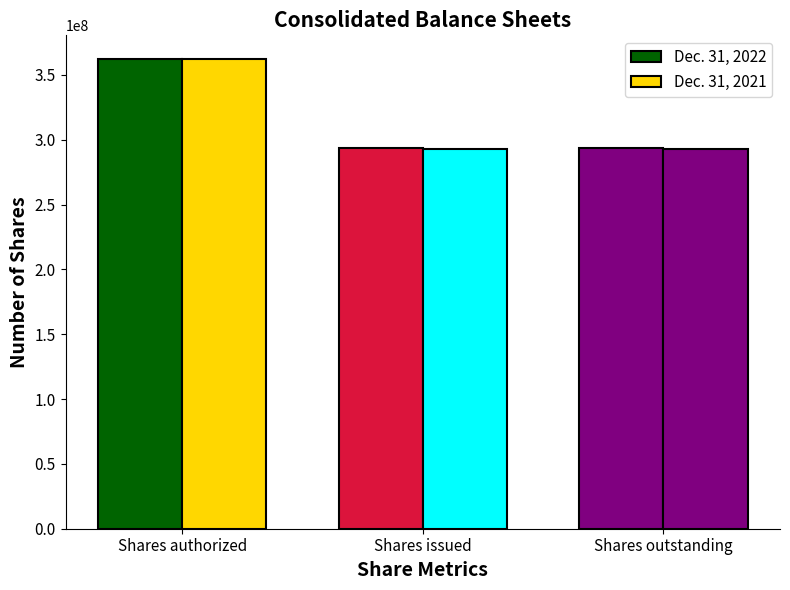

Reading left to right, extract all data points from this chart.

Dec. 31, 2022: 362370124	293413449	293413449
Dec. 31, 2021: 362370124	293004339	293004339